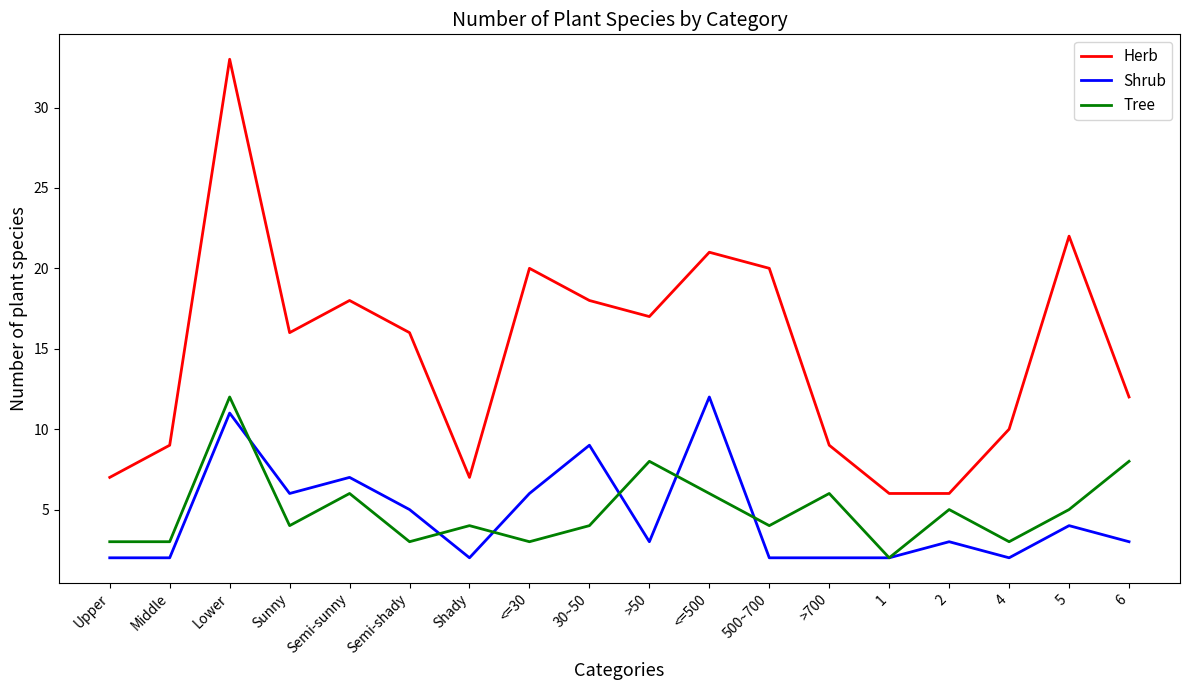

The value of Tree at 5 is 2. True or false?

False